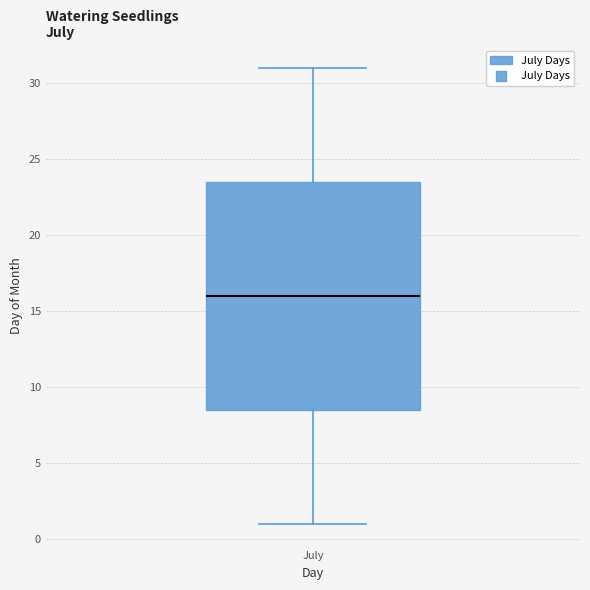

Transcribe this box plot: give where the median line is, the range the box spans, and where the two whiskers end, as read against the y-axis. The values are not printed on the chart, so give them approximately, as read against the axis.

median 16.0, box 8.5 to 23.5, whiskers 1.0 to 31.0